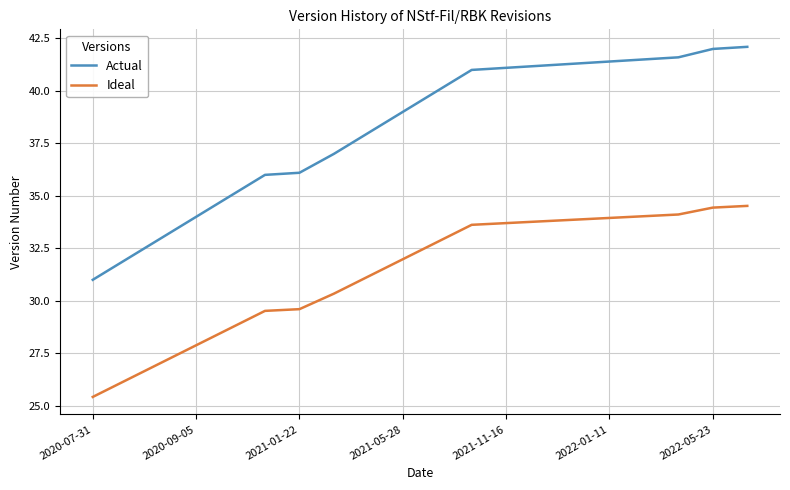

True or false: Actual and Ideal cross at least once.

False